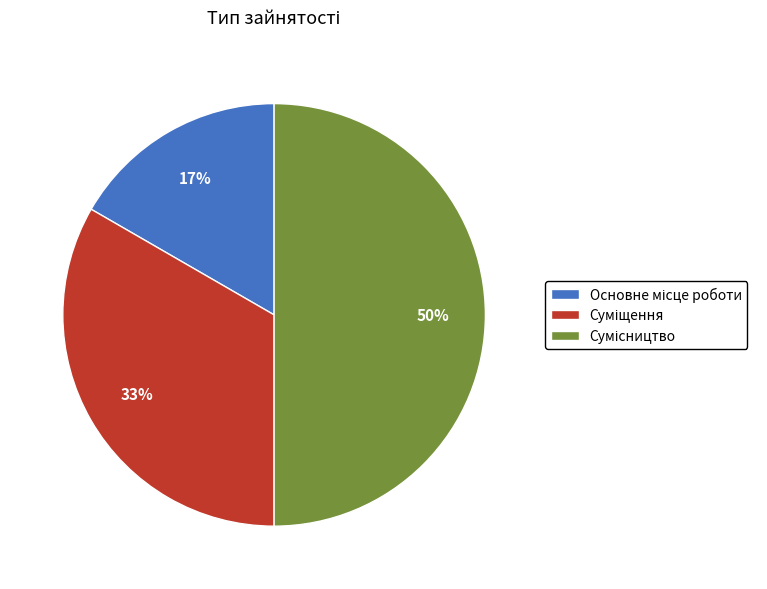

To the nearest percent, what is the difference between the largest and smallest slice percentages?

33%